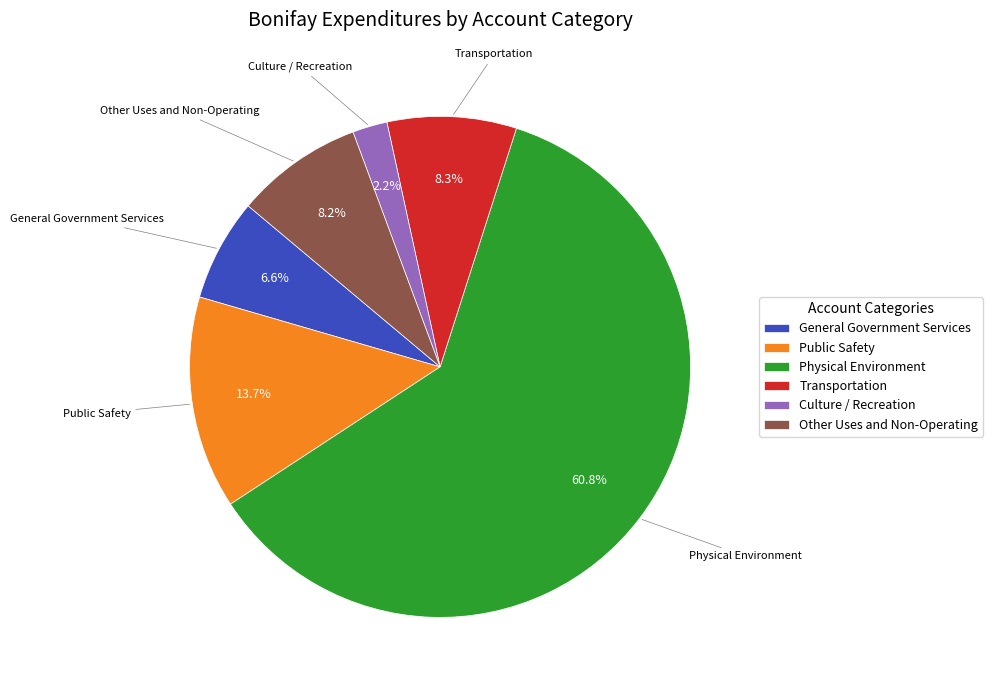

Between Physical Environment and Culture / Recreation, which is larger?

Physical Environment